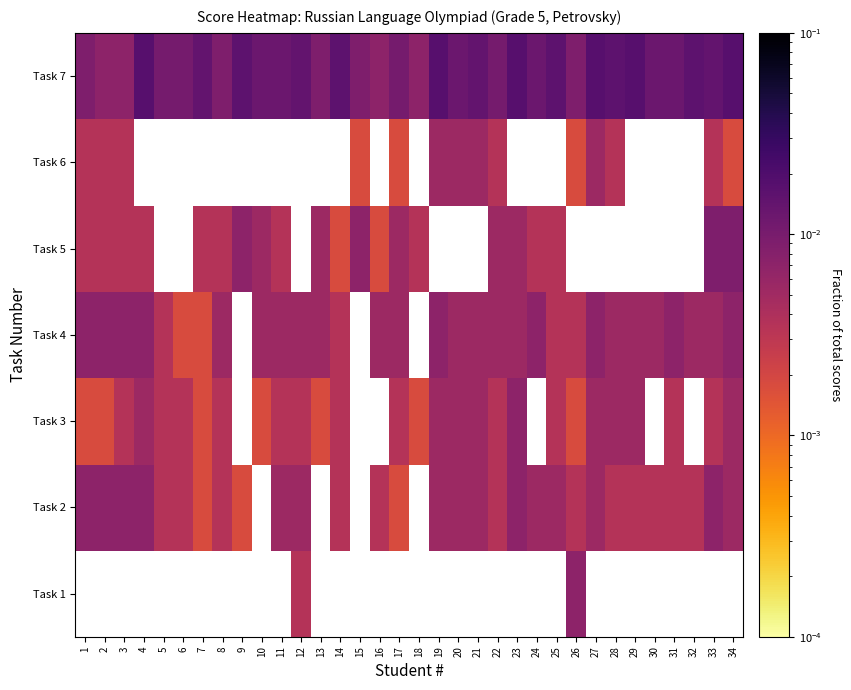

Count the number of data series in this chart.

7